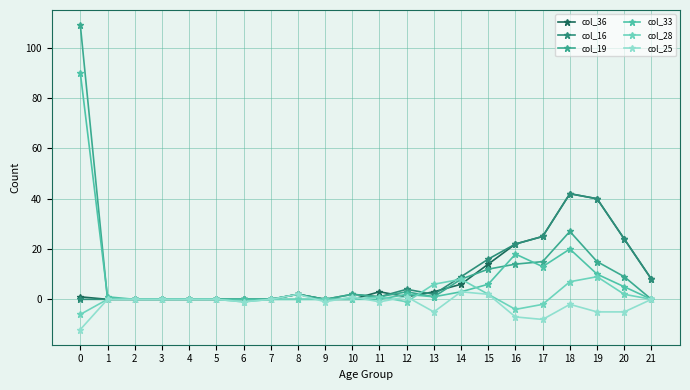

List the series in order of their peak value, highest first.

col_19, col_33, col_36, col_16, col_28, col_25